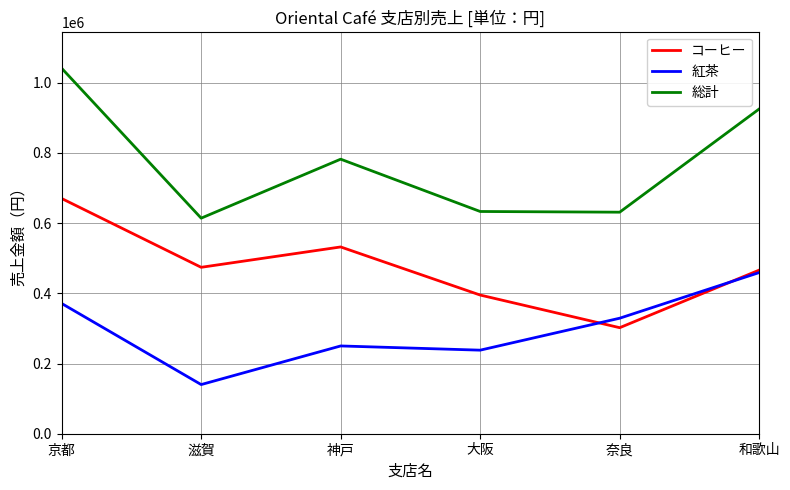

Between 京都 and 神戸, which series saw the biggest shift?

総計